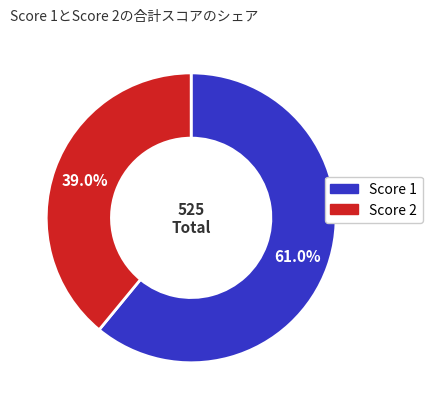

To the nearest percent, what is the difference between the largest and smallest slice percentages?

22%